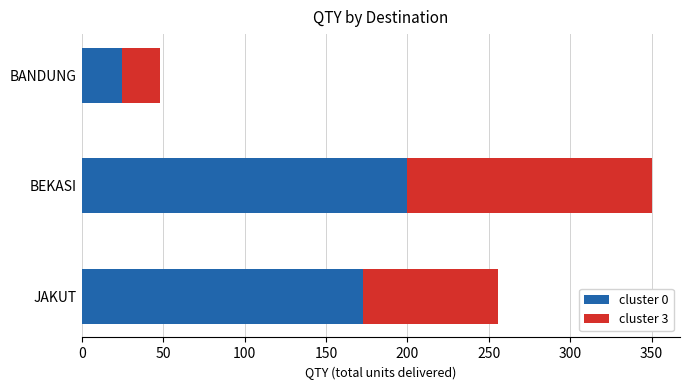

Rank the categories by cluster 0 value from lowest to highest.

BANDUNG, JAKUT, BEKASI